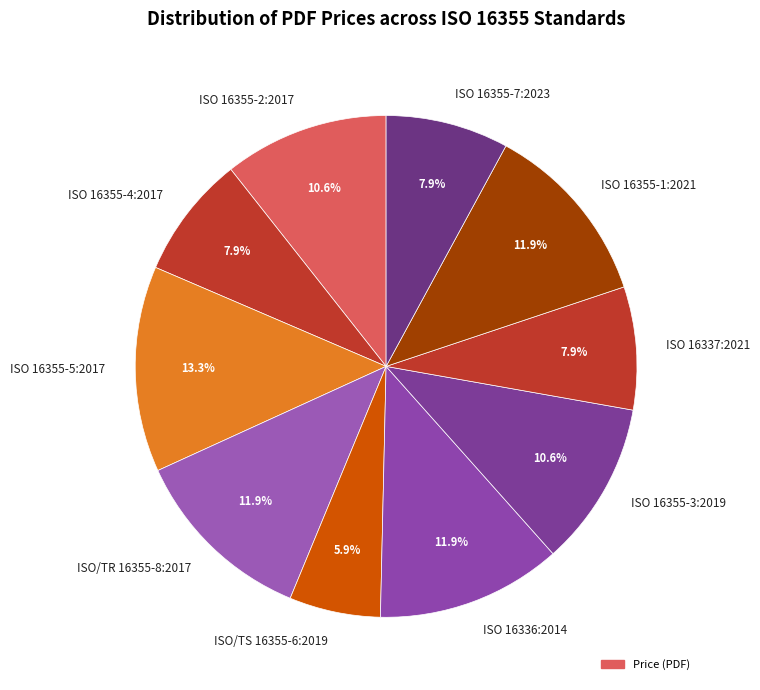

Approximately how many times larger is the value at ISO 16337:2021 compared to ISO 16355-2:2017?

0.7